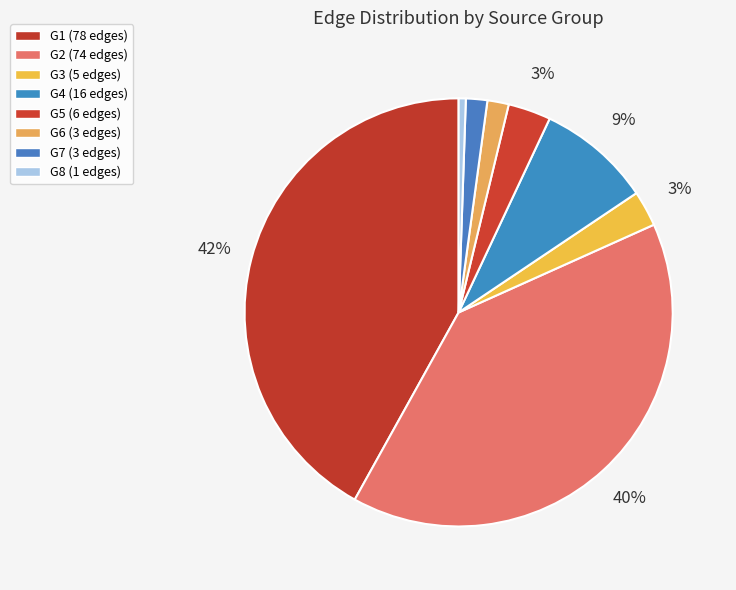

How many segments does this pie chart have?

8